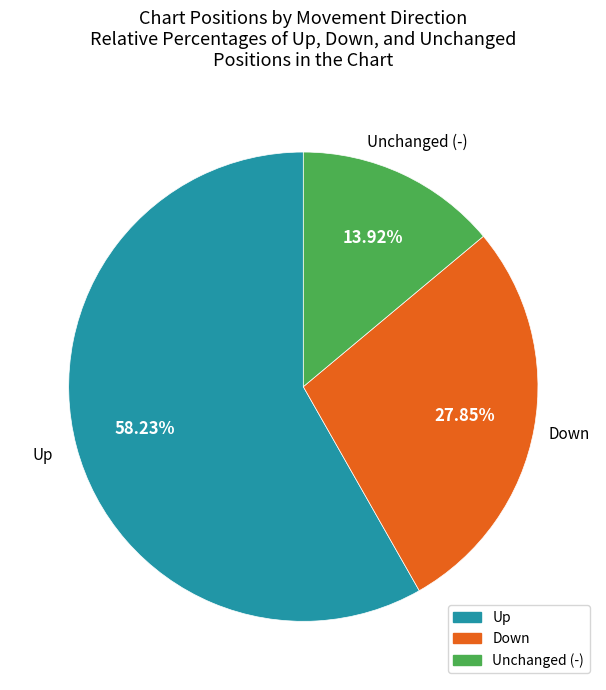

Is there a majority slice in this chart?

Yes